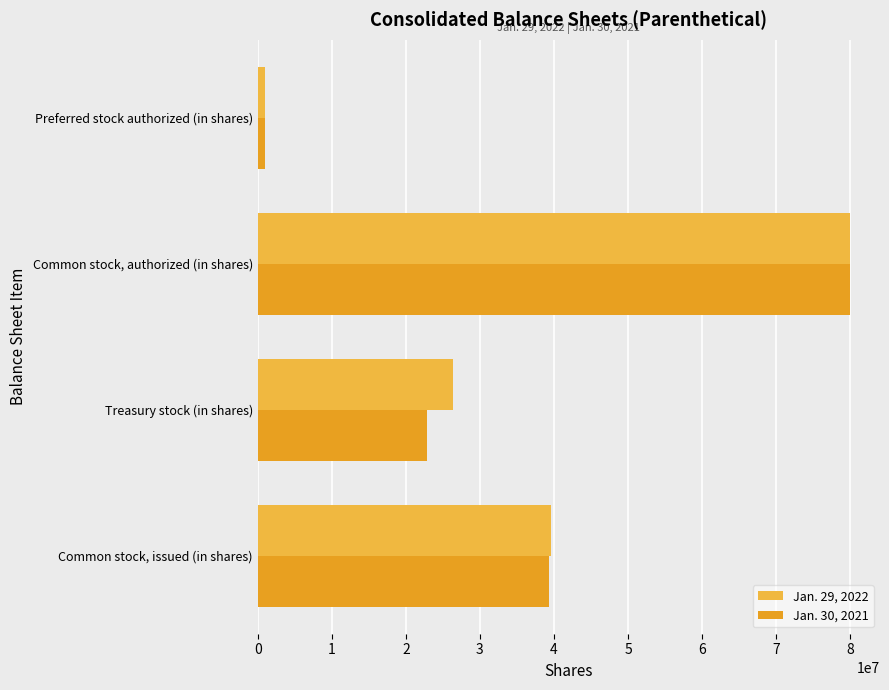

What is the difference between the maximum and minimum values in the Jan. 29, 2022 series?

79000000